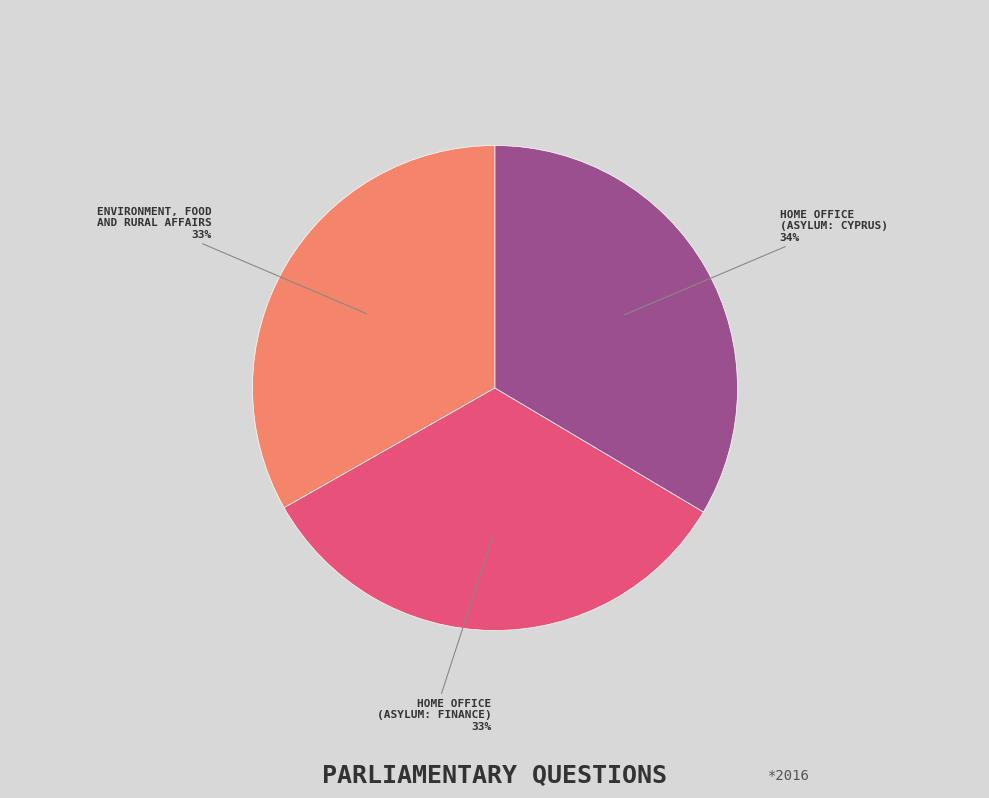

Does any single category account for the majority?

No